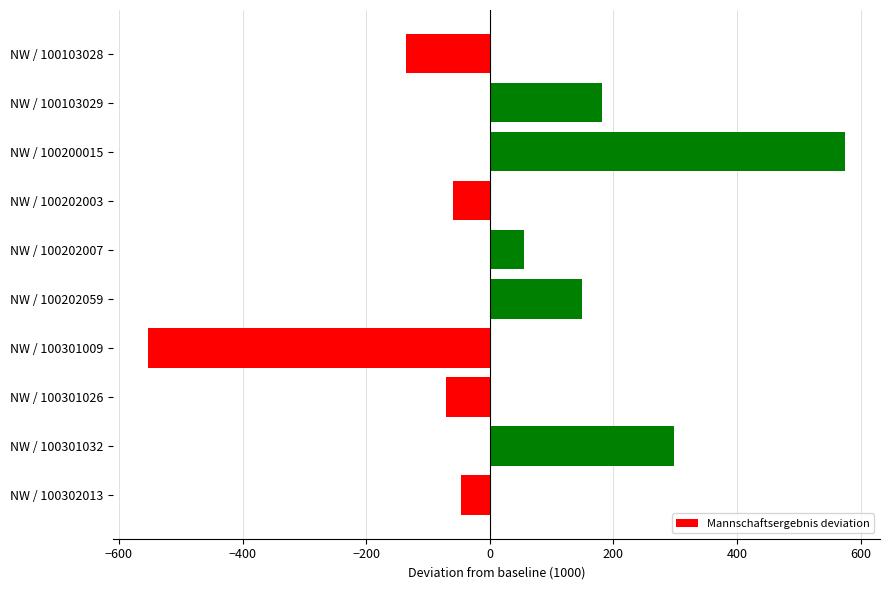

What is the value of the 10th bar from the top?

-46